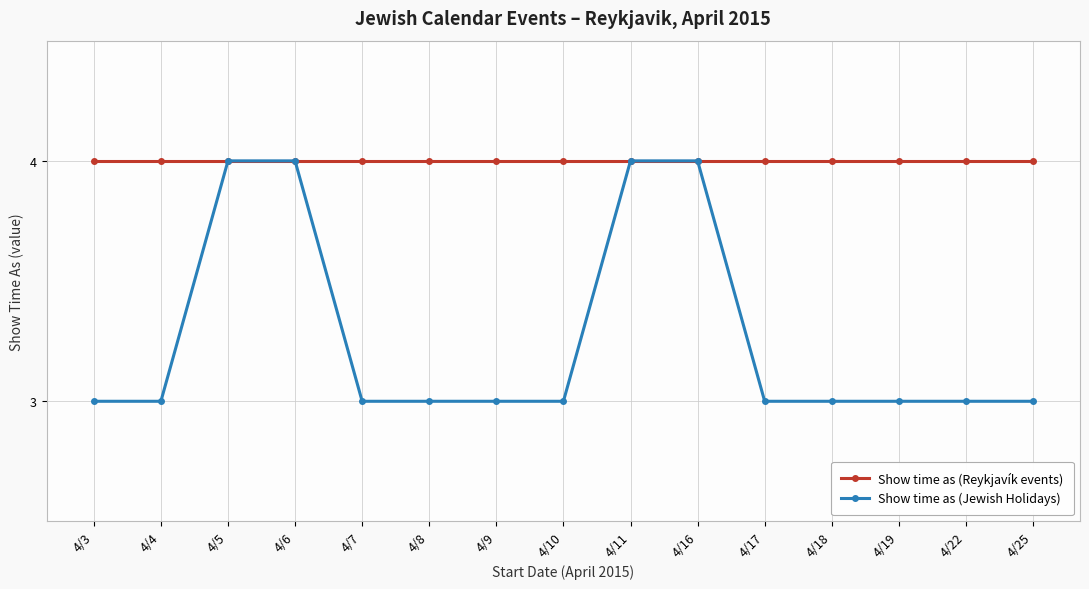

Is the value of Show time as (Reykjavík events) at 4/10 greater than the value of Show time as (Jewish Holidays) at 4/25?

Yes